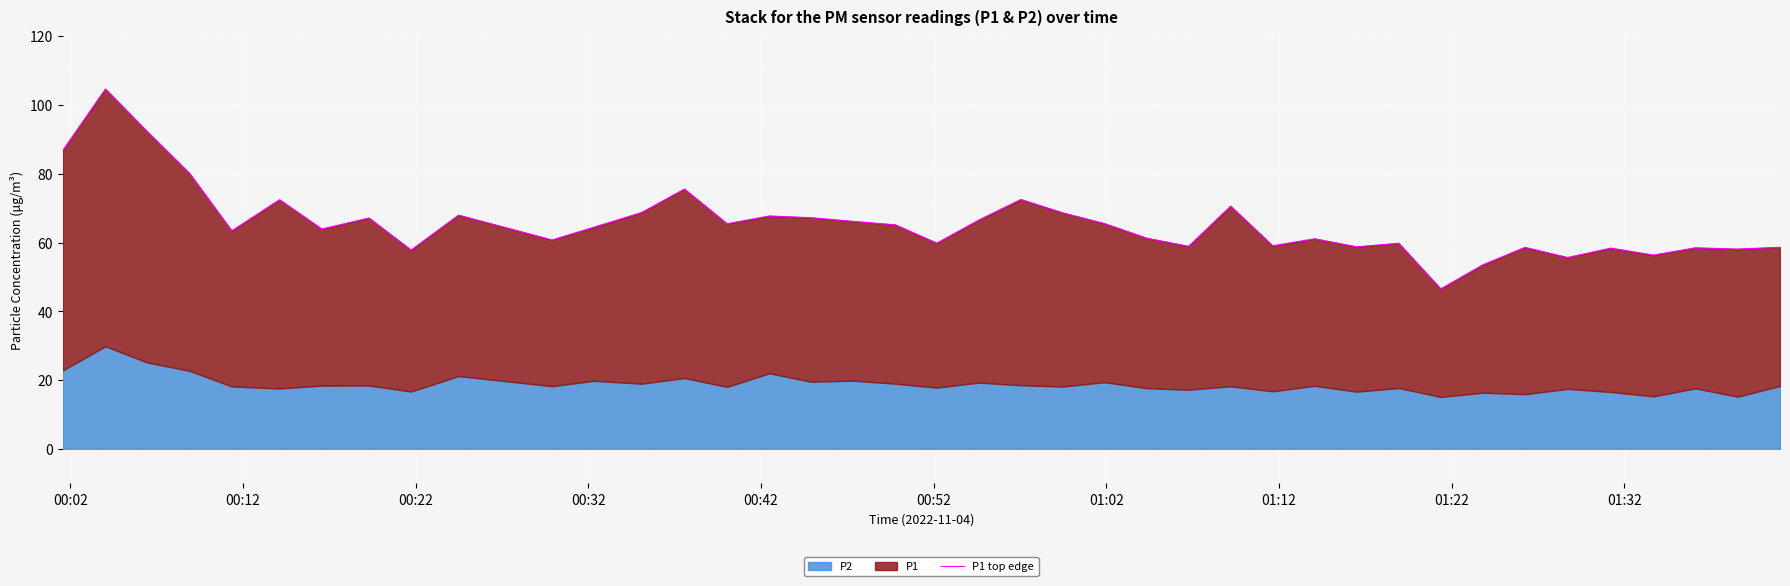

What is the maximum value shown in the chart?

104.6